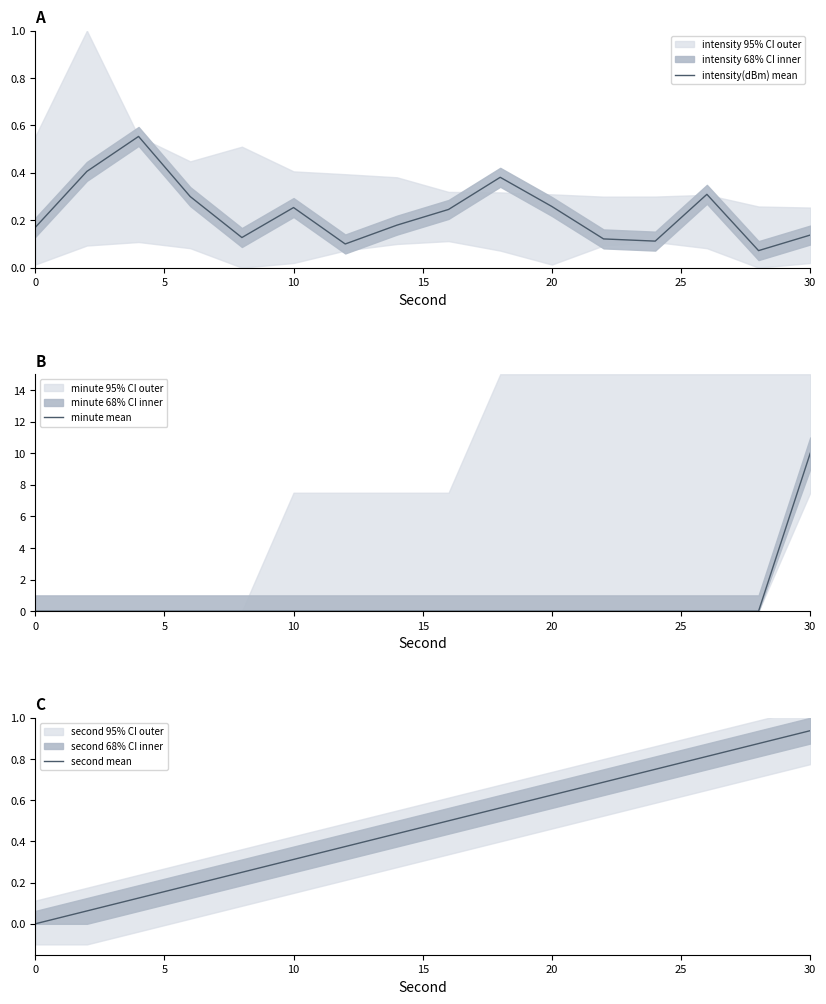

Which category has the highest value in the minute mean series?

30